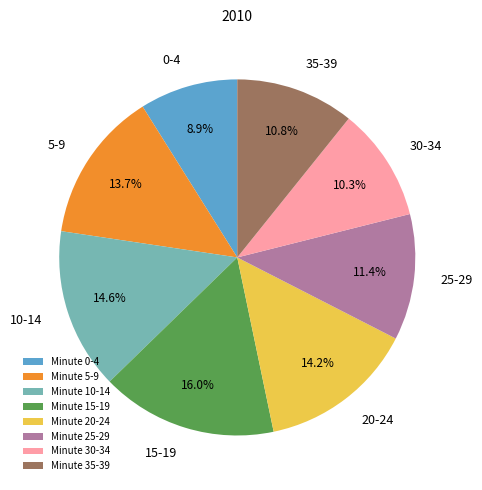

Does 35-39 account for over 50% of the chart?

No